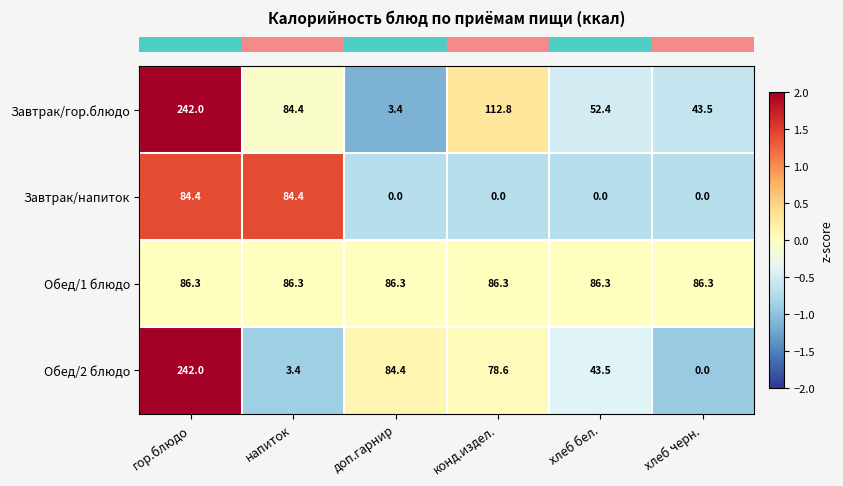

Rank the categories by Завтрак/гор.блюдо value from lowest to highest.

доп.гарнир, хлеб черн., хлеб бел., напиток, конд.издел., гор.блюдо